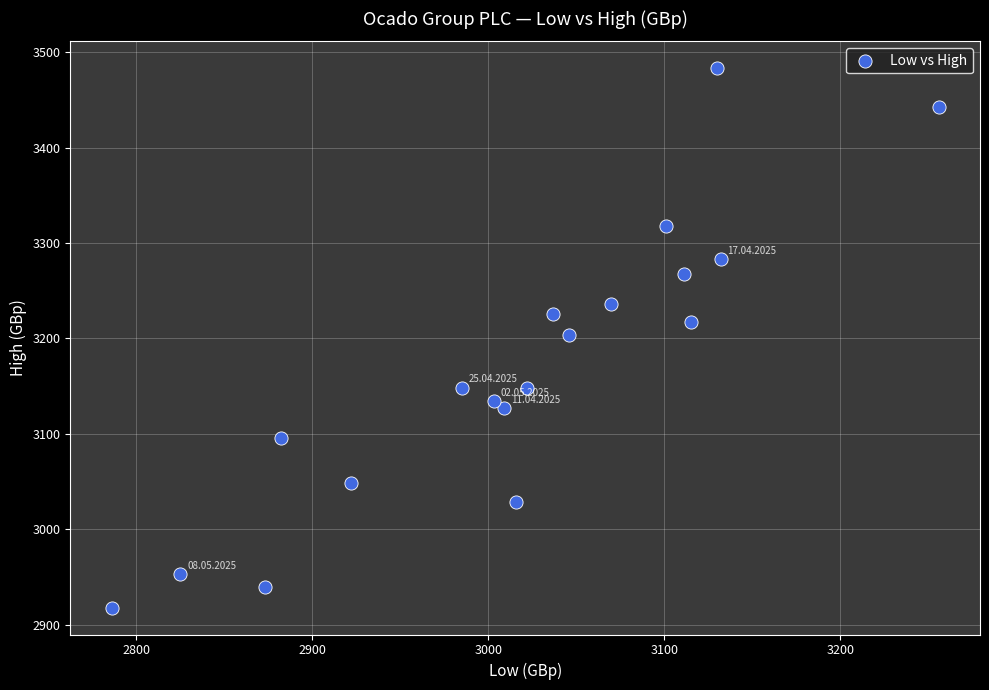

What is the range of Y values (max minus min)?

565